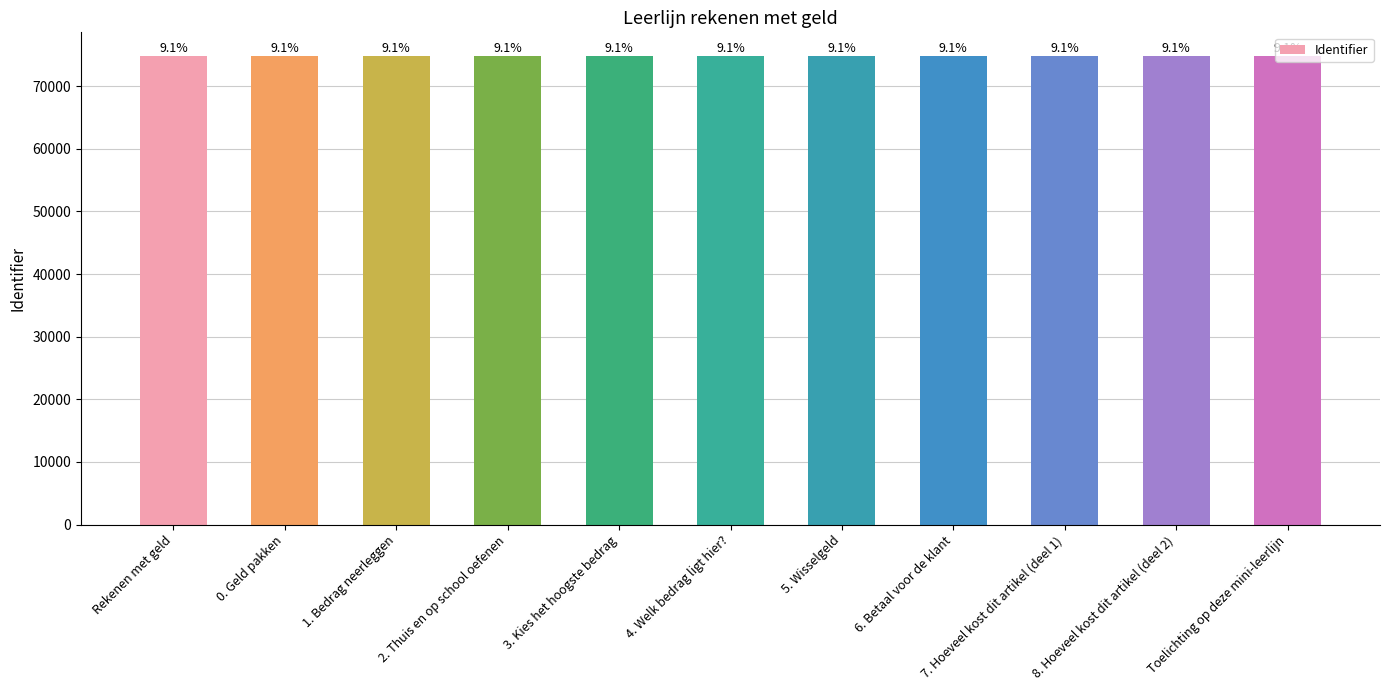

Which has a higher value, 6. Betaal voor de klant or 7. Hoeveel kost dit artikel (deel 1)?

7. Hoeveel kost dit artikel (deel 1)